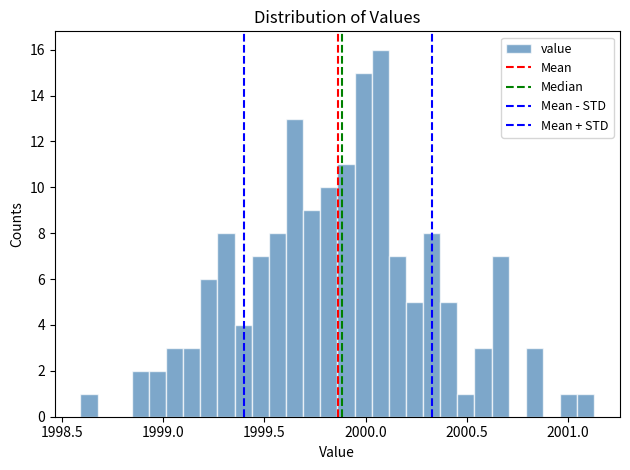

Around what value on the x-axis is the tallest bar? Give the approximate position of its centre, as read against the axis.

2000.05